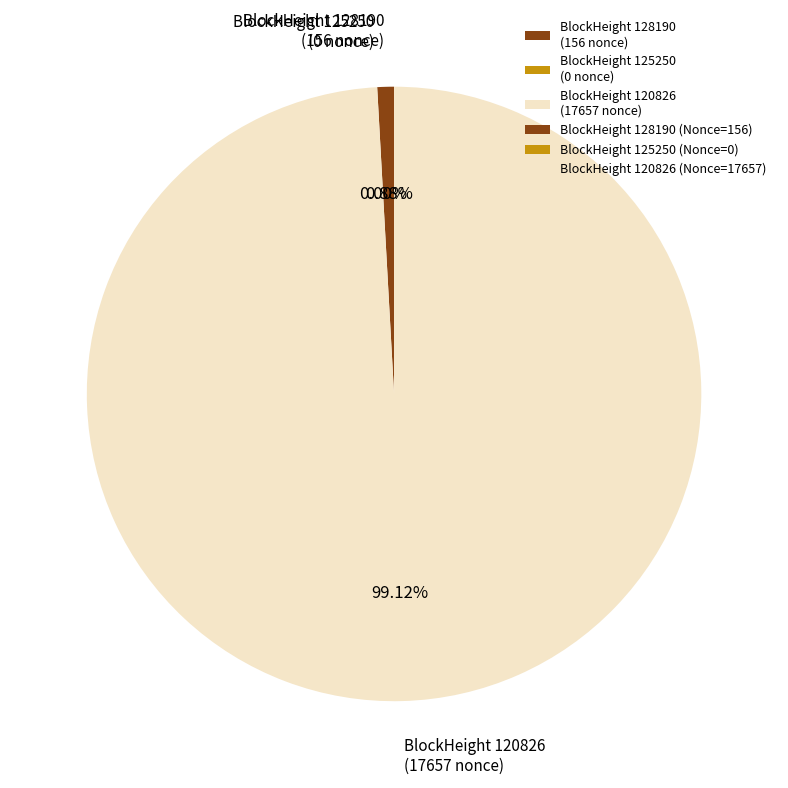

What percentage do 128190 and 125250 together represent?

0.9%